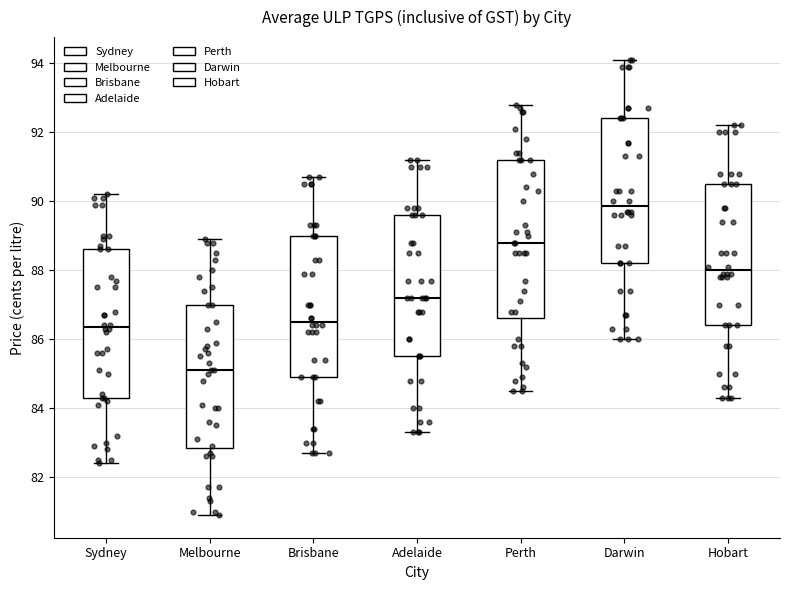

Reading left to right, transcribe this box plot: for each box, give where its median line is, the range the box spans, and where its two whiskers end, as read against the y-axis. The values are not printed on the chart, so give them approximately, as read against the axis.

Sydney: median 86.4, box 84.4 to 88.6, whiskers 82.4 to 90.2
Melbourne: median 85.2, box 82.8 to 87.0, whiskers 81.0 to 89.0
Brisbane: median 86.6, box 85.0 to 89.0, whiskers 82.8 to 90.8
Adelaide: median 87.2, box 85.6 to 89.6, whiskers 83.4 to 91.2
Perth: median 88.8, box 86.6 to 91.2, whiskers 84.6 to 92.8
Darwin: median 89.8, box 88.2 to 92.4, whiskers 86.0 to 94.2
Hobart: median 88.0, box 86.4 to 90.6, whiskers 84.4 to 92.2